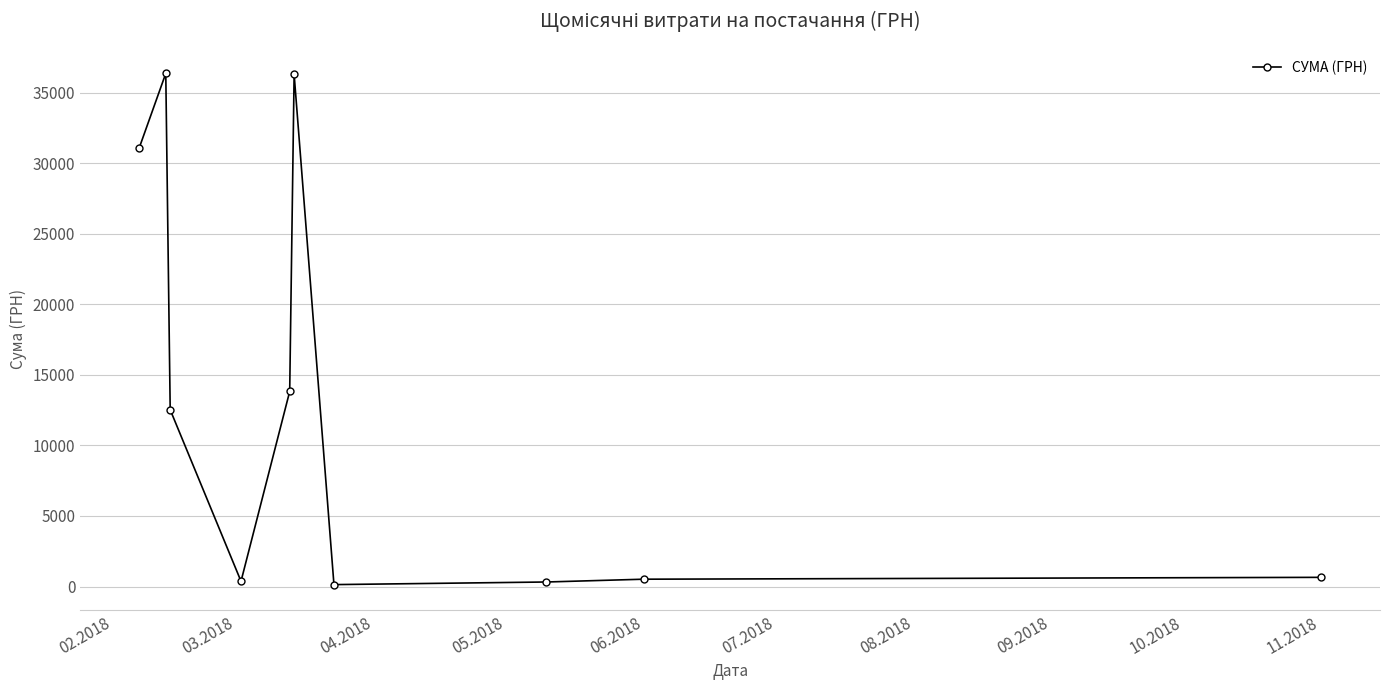

True or false: the data has more than 1 interior local peaks.

True